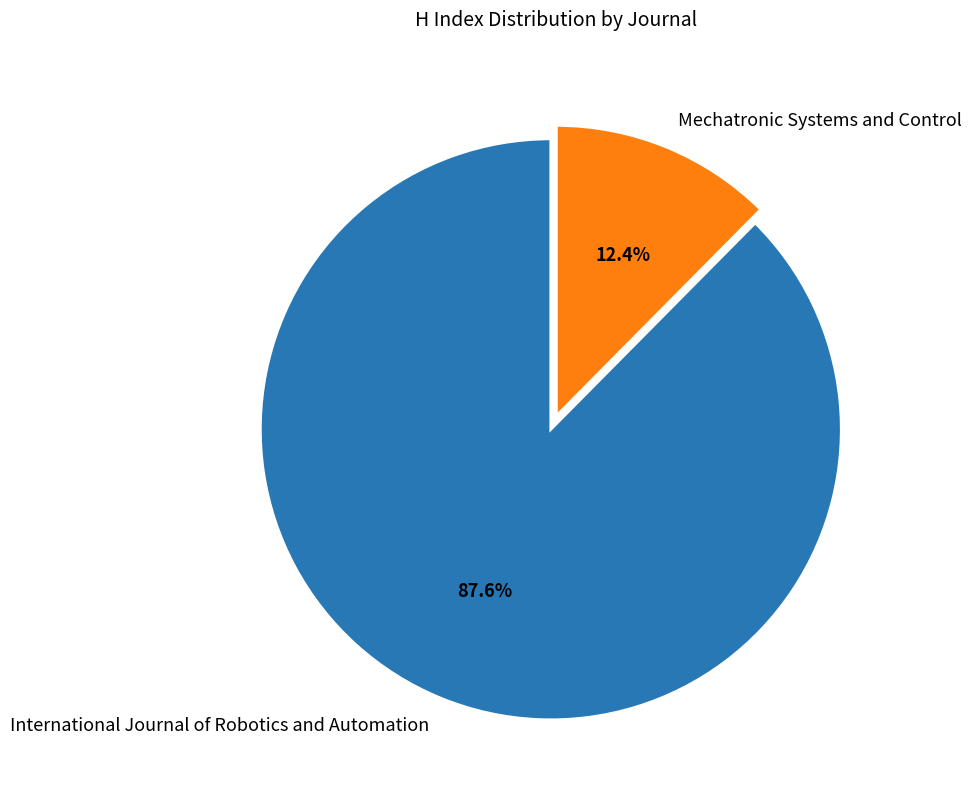

Approximately how many times larger is the value at Mechatronic Systems and Control compared to International Journal of Robotics and Automation?

0.1